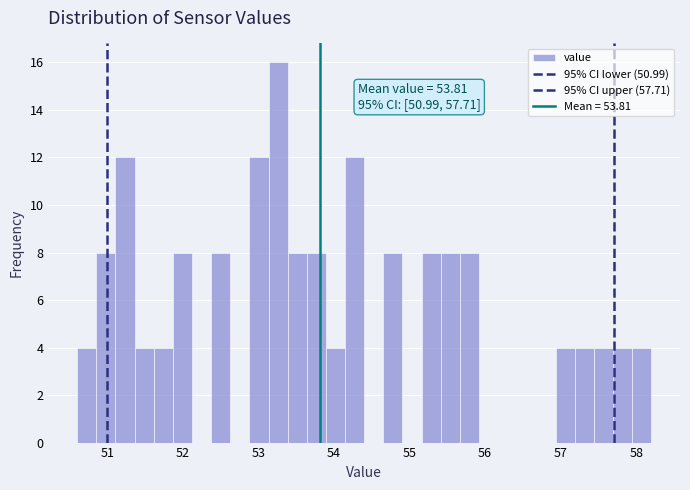

Around what value on the x-axis is the tallest bar? Give the approximate position of its centre, as read against the axis.

53.3